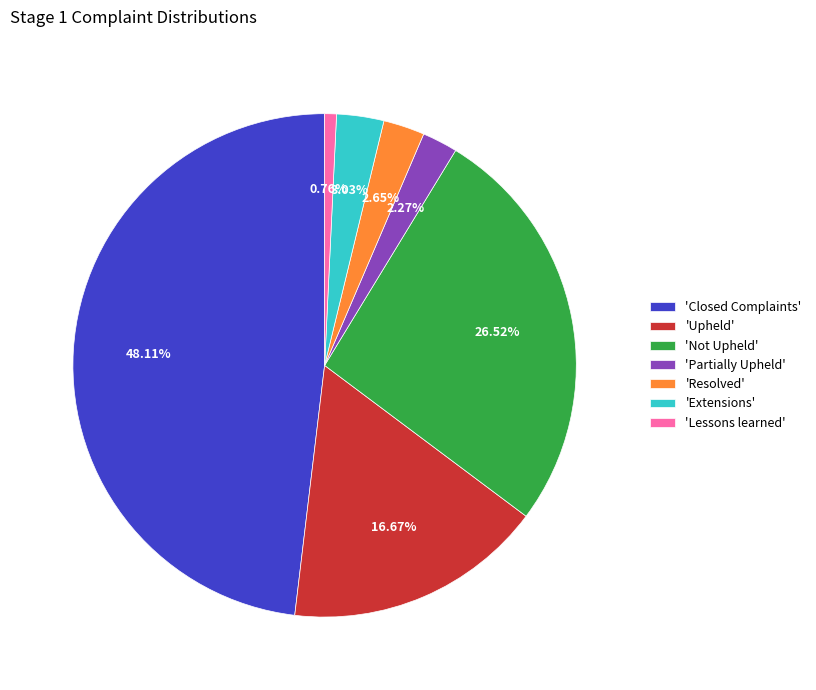

Count the number of slices in the pie.

7